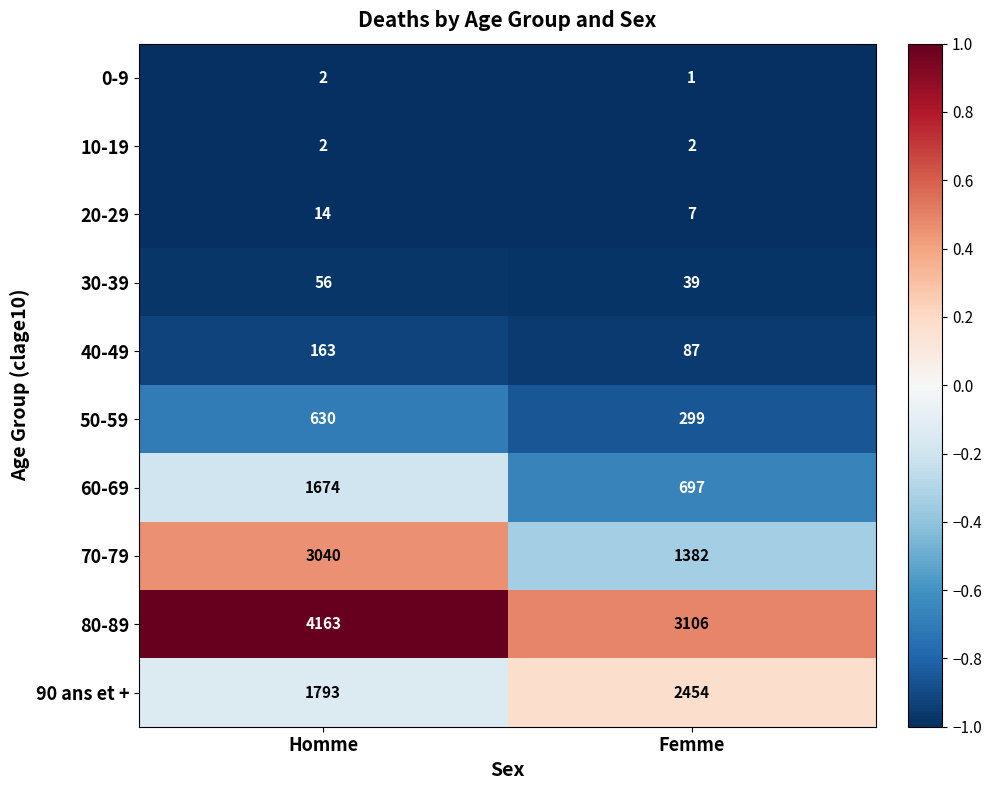

What is the total value across all series at Femme?

8074